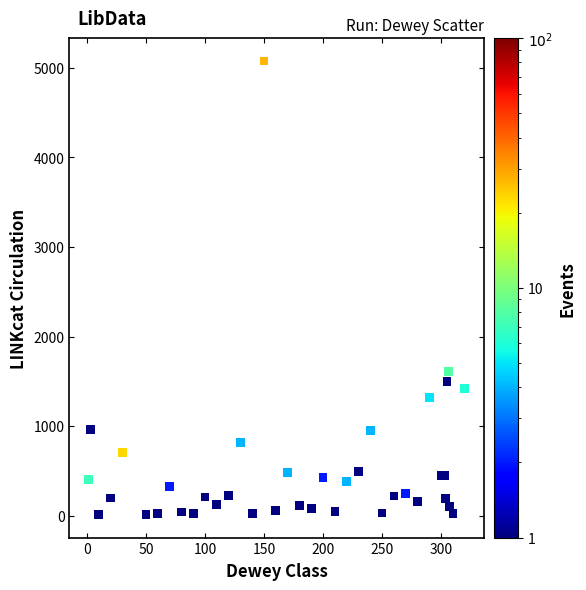

What Y value in the scatter plot is closest to 2543?

1613